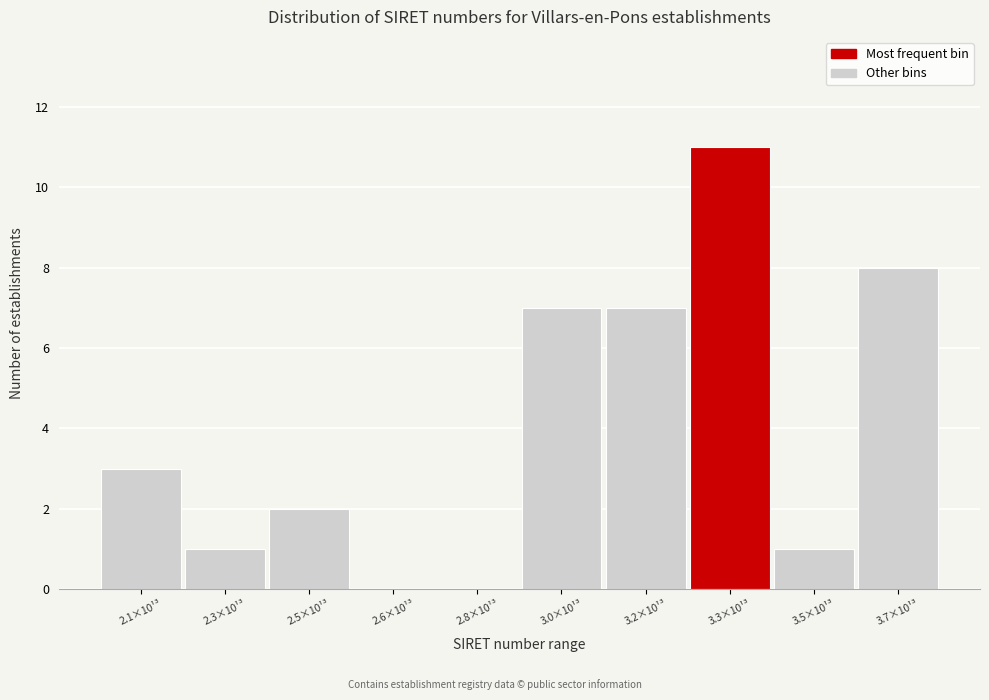

Reading left to right, list all the values displayed in this chart.

2.1×10¹³=3	2.3×10¹³=1	2.5×10¹³=2	2.6×10¹³=0	2.8×10¹³=0	3.0×10¹³=7	3.2×10¹³=7	3.3×10¹³=11	3.5×10¹³=1	3.7×10¹³=8